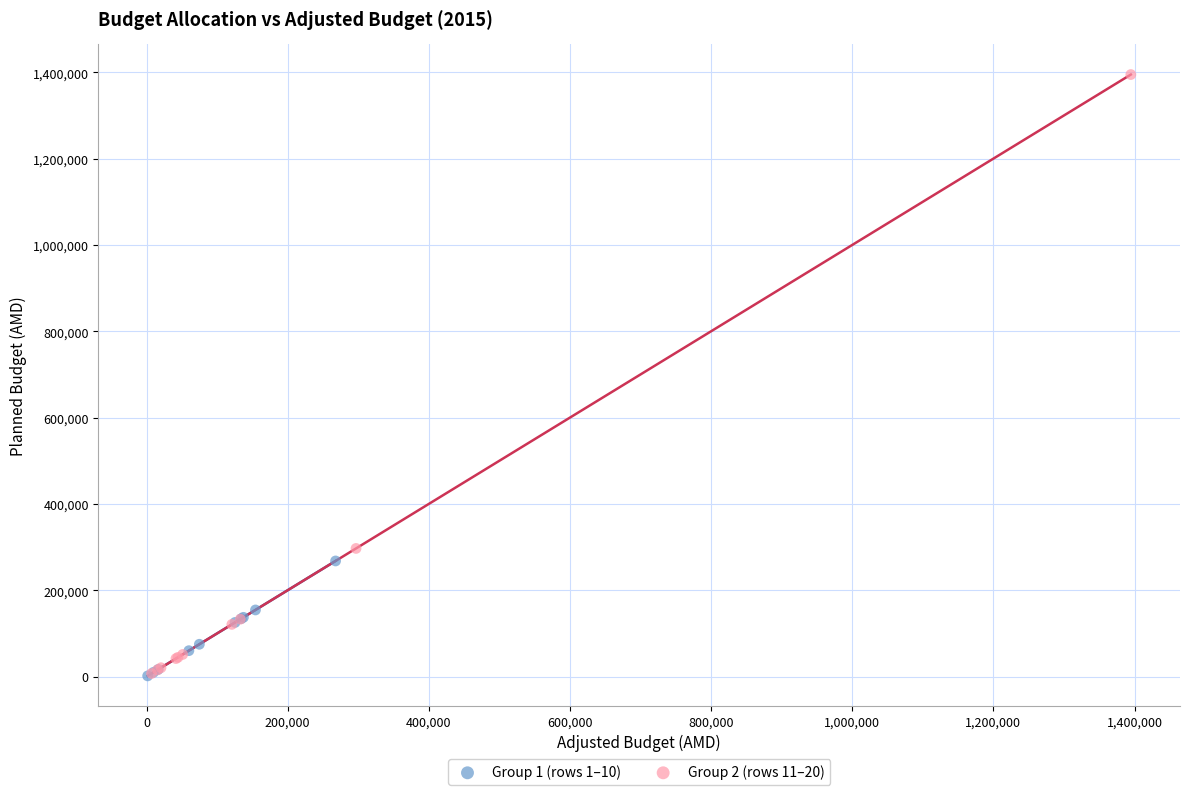

Which series contains the highest Y value?

Group 2 (rows 11–20)